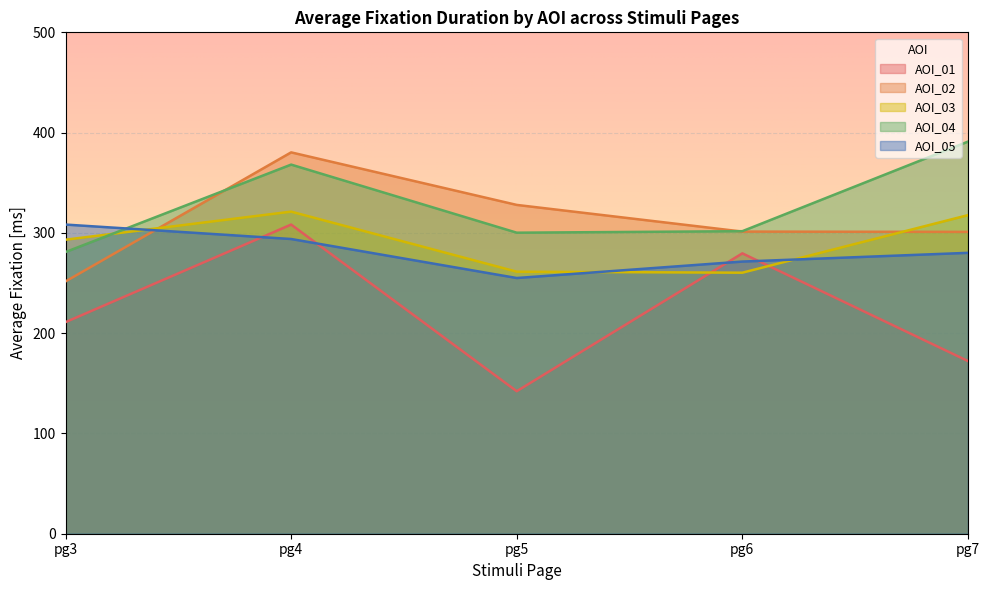

True or false: AOI_01 and AOI_02 intersect in this chart.

False